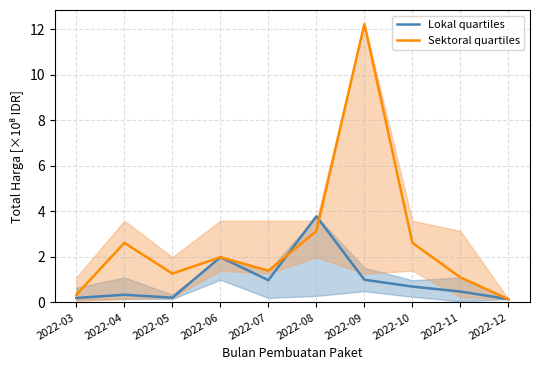

True or false: Sektoral quartiles has more than 2 points higher than both neighbors.

True